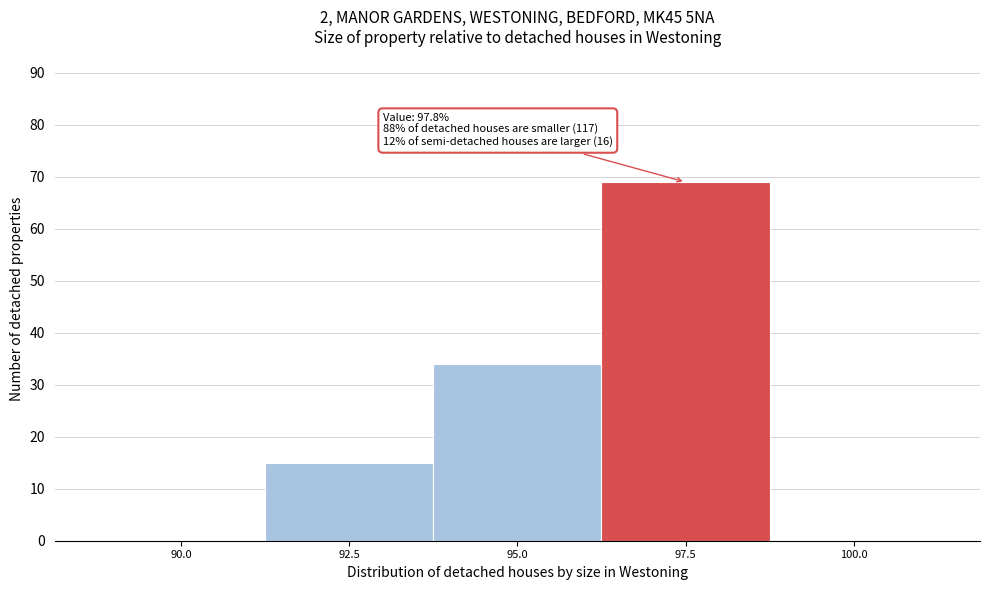

Reading right to left, what are all the values shown in this chart?

100.0=0	97.5=69	95.0=34	92.5=15	90.0=0